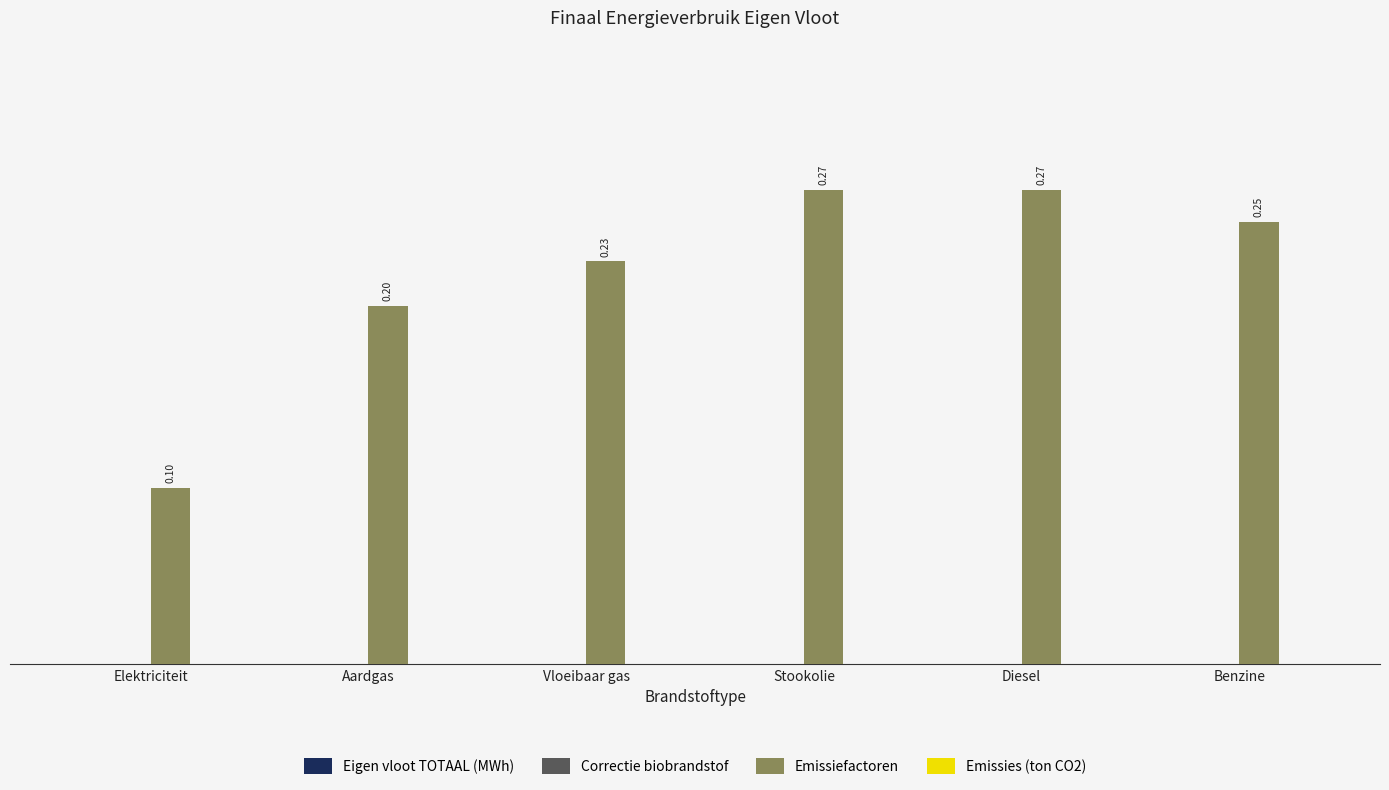

What is the sum of the values at Vloeibaar gas and Benzine?

0.5